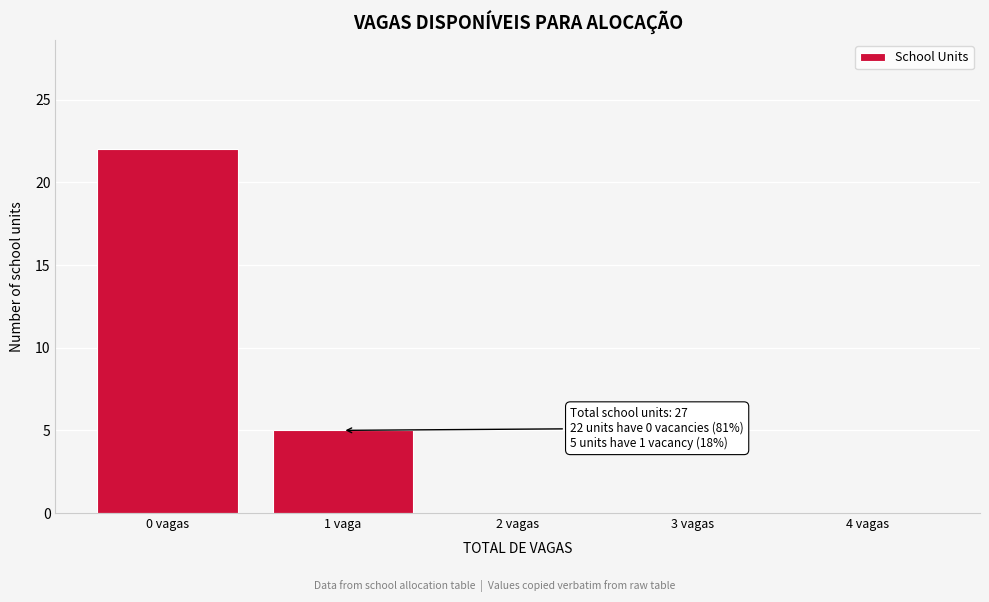

Reading right to left, extract all data points from this chart.

4 vagas=0	3 vagas=0	2 vagas=0	1 vaga=5	0 vagas=22